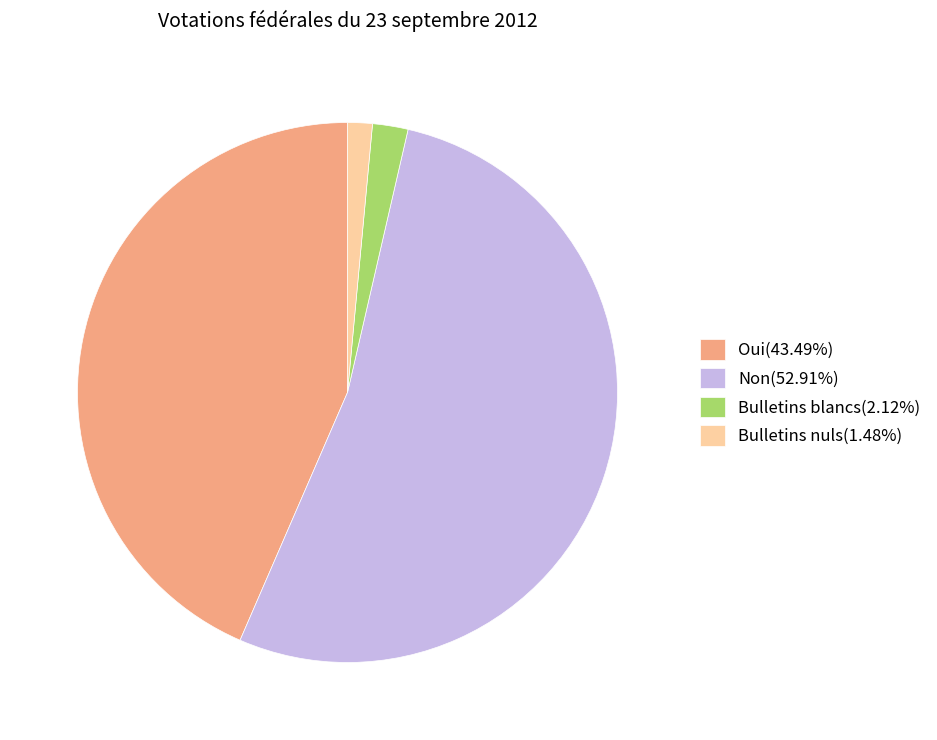

Rank the categories by value from lowest to highest.

Bulletins nuls, Bulletins blancs, Oui, Non